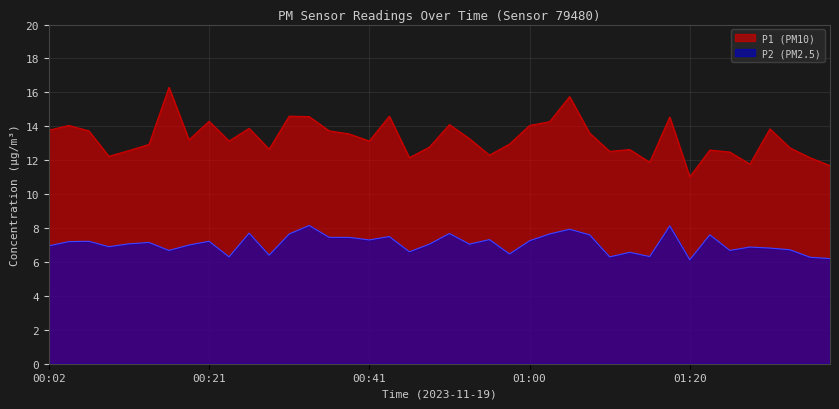

What is the minimum value for P2?

6.1